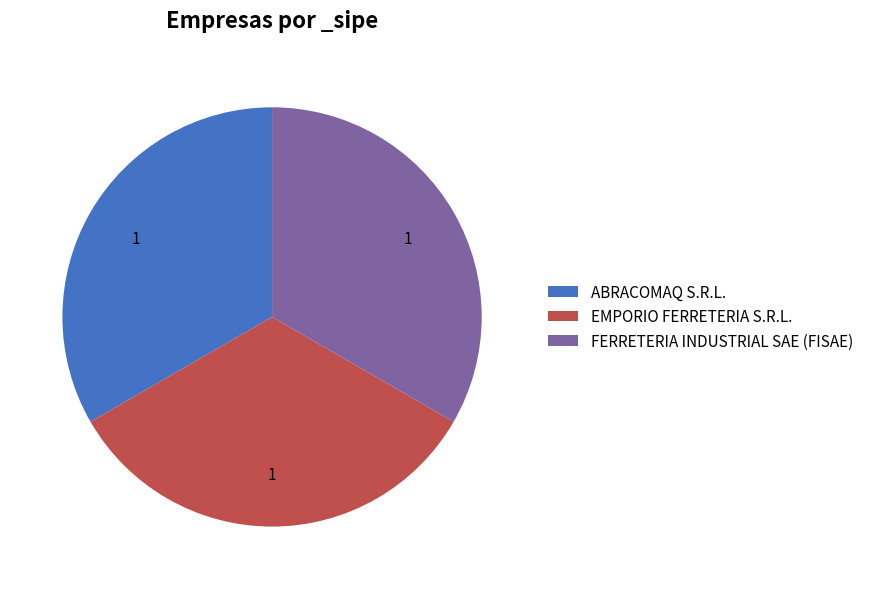

Is the sum of FERRETERIA INDUSTRIAL SAE (FISAE) and ABRACOMAQ S.R.L. greater than half?

Yes